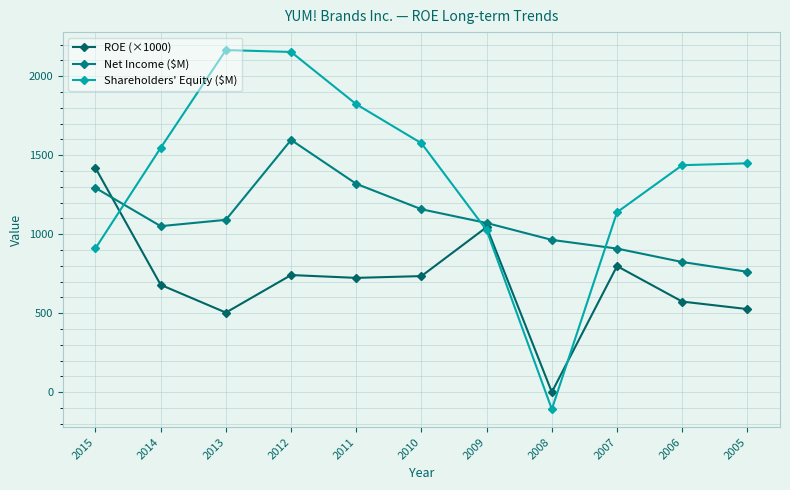

At which category does ROE (×1000) reach its first local valley?

2013